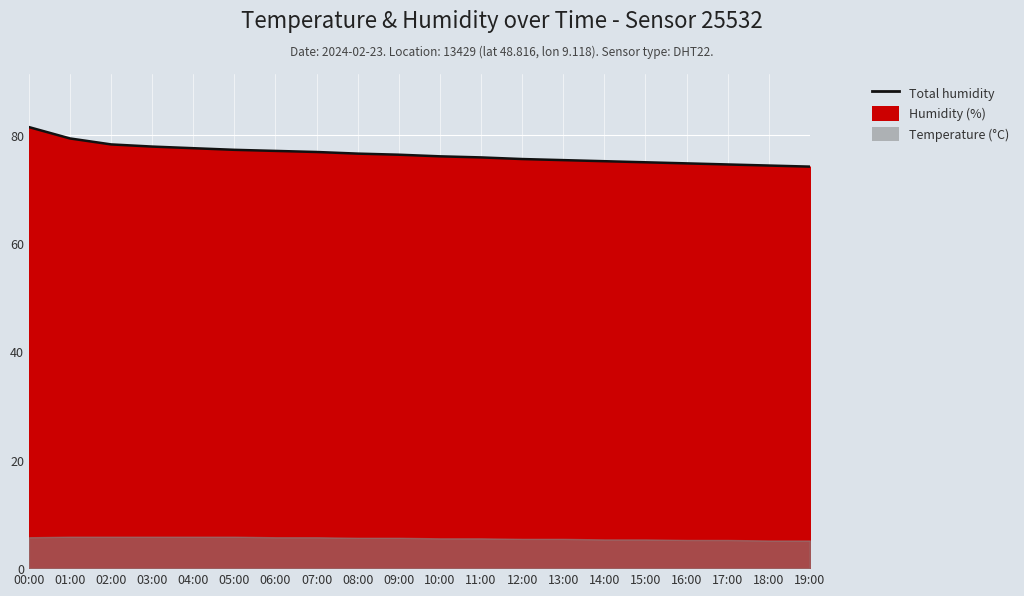

What is the label of the 10th point from the left?

09:00